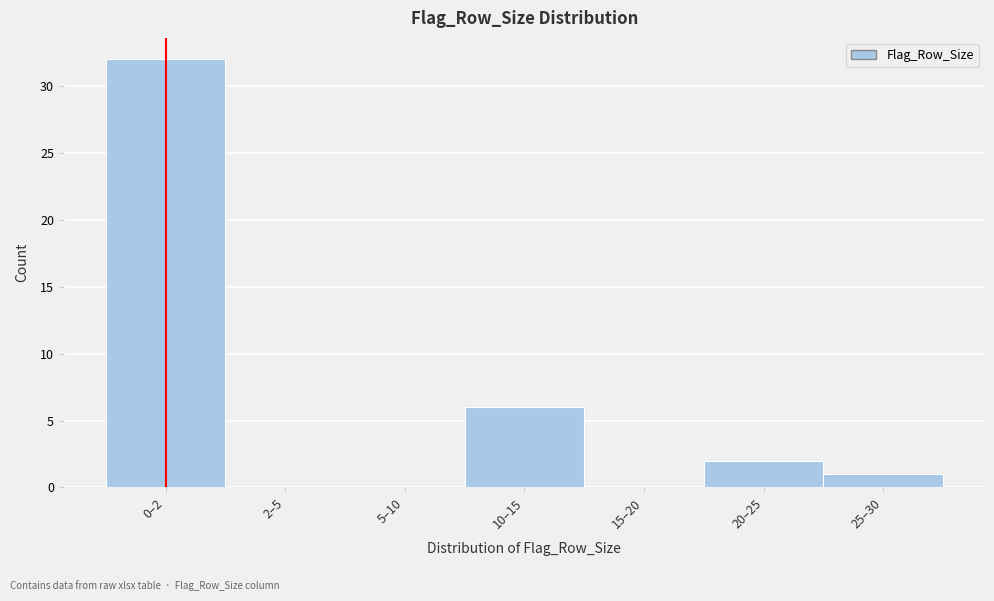

Reading left to right, transcribe all the data shown in this chart.

0–2=32	2–5=0	5–10=0	10–15=6	15–20=0	20–25=2	25–30=1